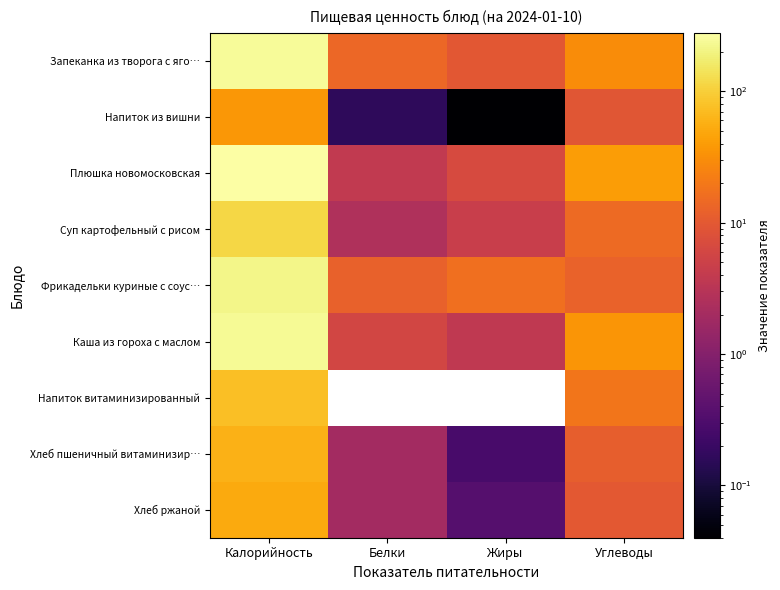

Is it true that Хлеб пшеничный витаминизир… equals 0.3 at Жиры?

True